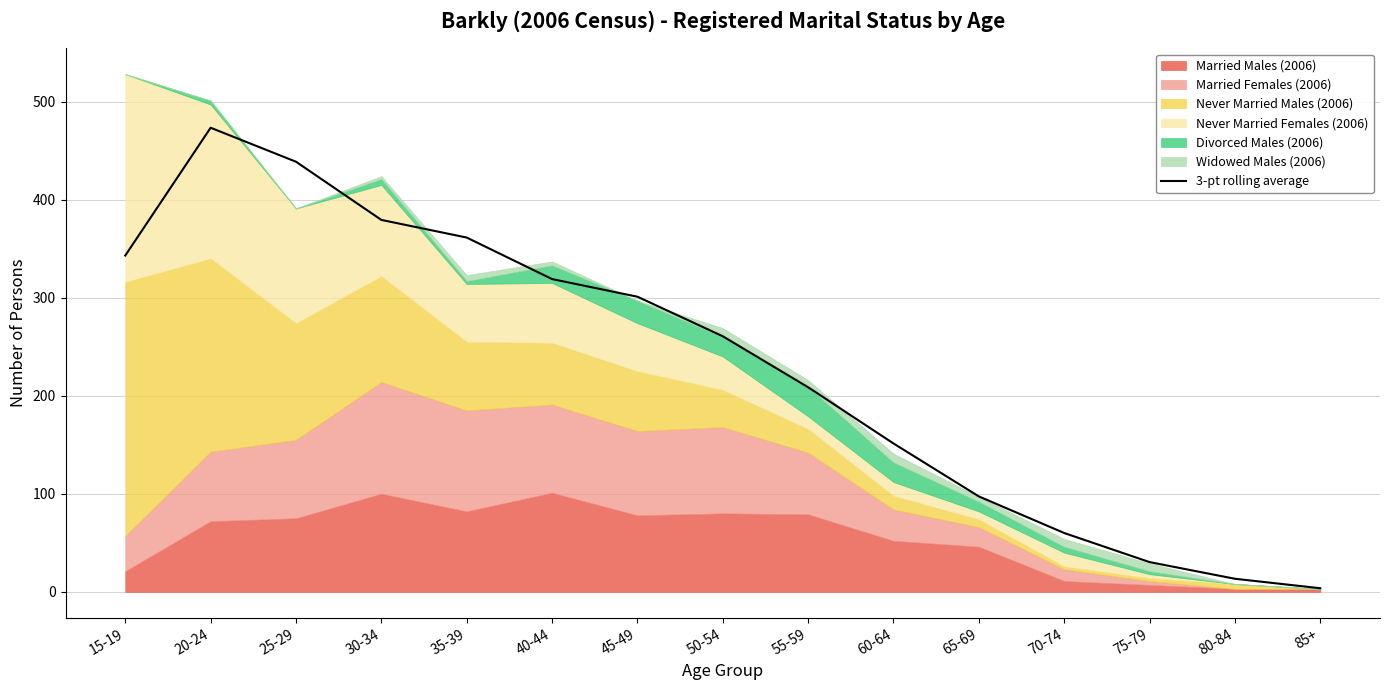

How many data points are less than 260?

7